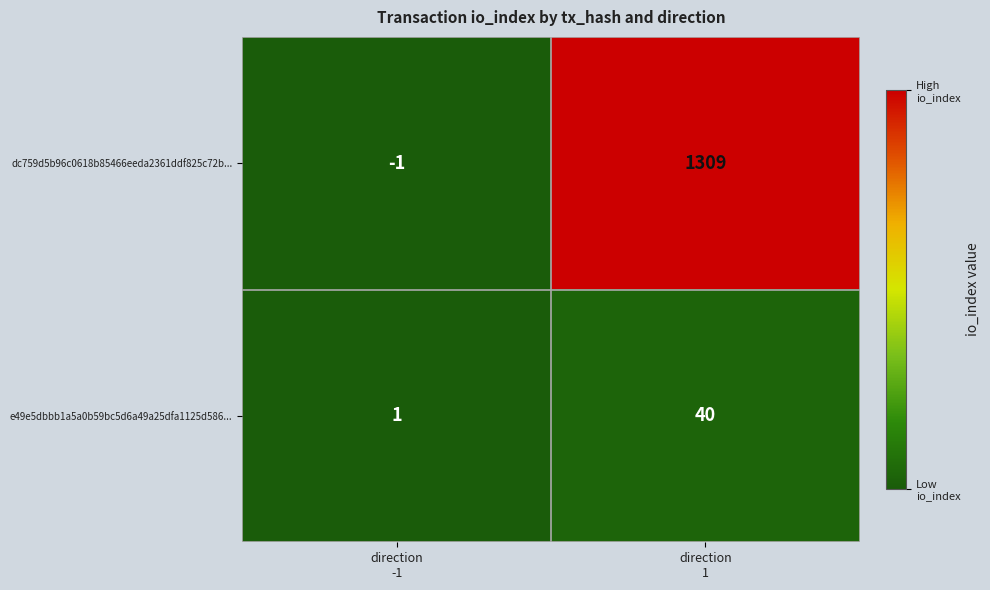

What is the greatest value displayed?

1309